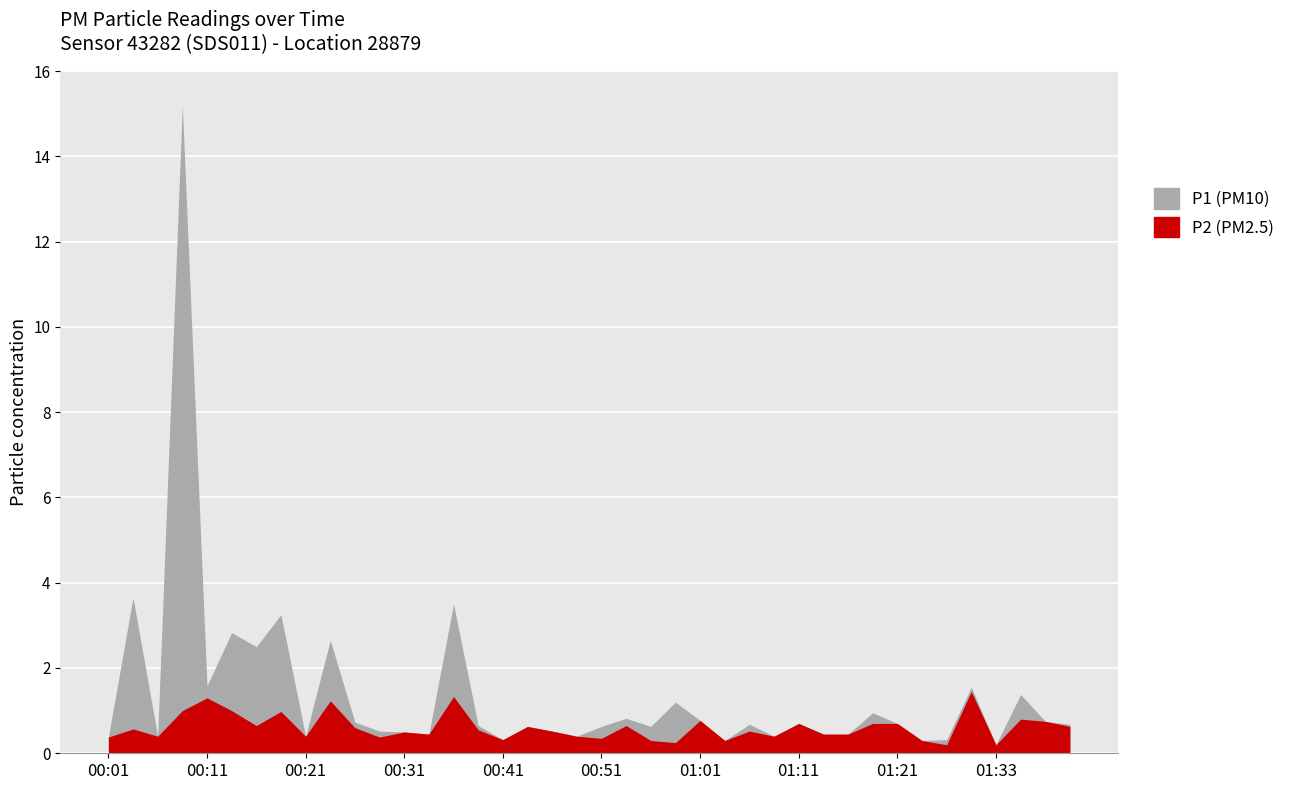

The value of P2 at 00:21 is 0.6. True or false?

False